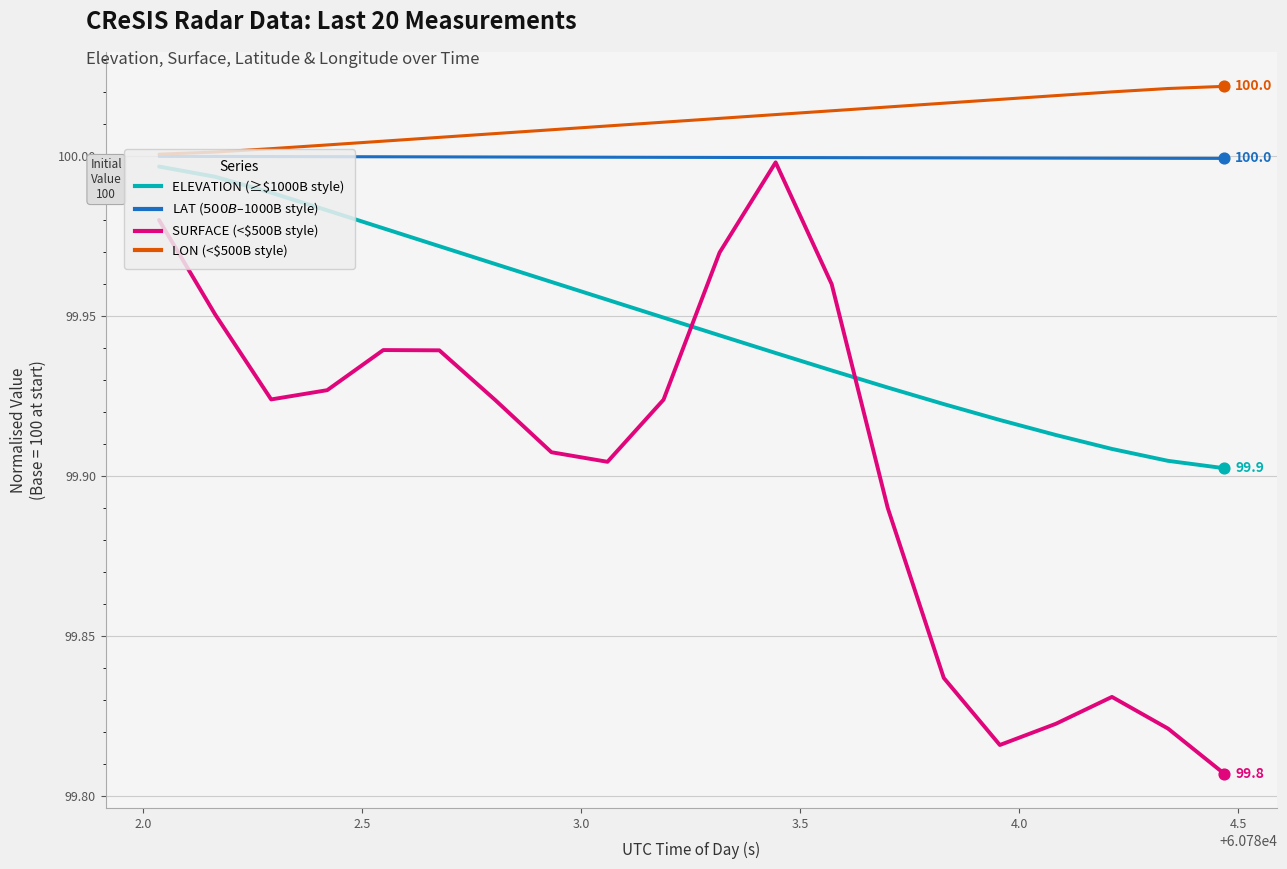

How many lines are shown in the chart?

4